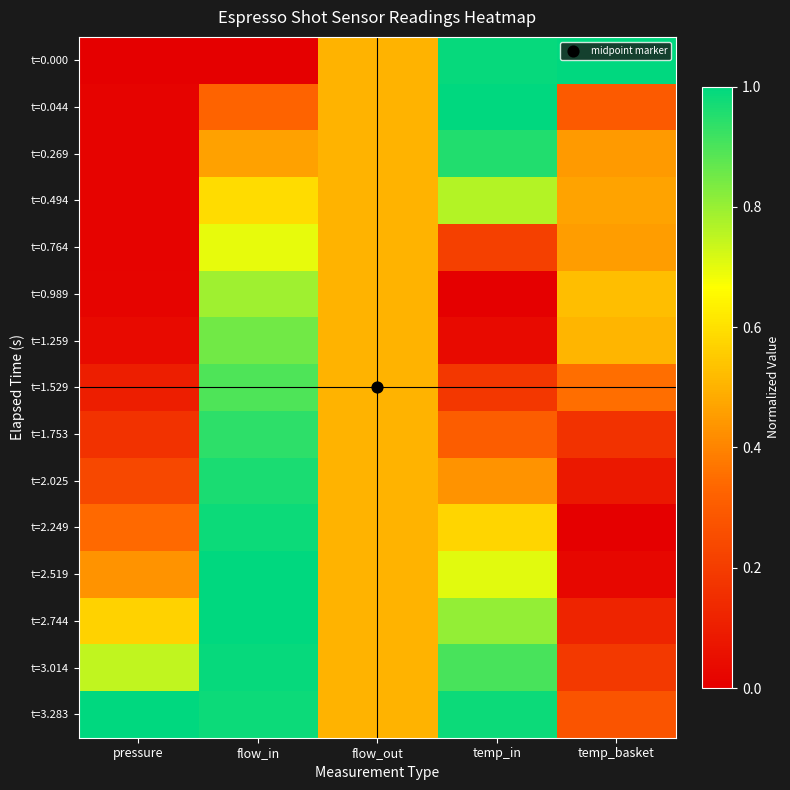

Reading right to left, what are all the values shown in this chart?

t=0.000: temp_basket=1.0	temp_in=1.0	flow_out=0.5	flow_in=0.0	pressure=0.0
t=0.044: temp_basket=0.3	temp_in=1.0	flow_out=0.5	flow_in=0.3	pressure=0.0
t=0.269: temp_basket=0.4	temp_in=1.0	flow_out=0.5	flow_in=0.5	pressure=0.0
t=0.494: temp_basket=0.5	temp_in=0.8	flow_out=0.5	flow_in=0.6	pressure=0.0
t=0.764: temp_basket=0.5	temp_in=0.2	flow_out=0.5	flow_in=0.7	pressure=0.0
t=0.989: temp_basket=0.5	temp_in=0.0	flow_out=0.5	flow_in=0.8	pressure=0.0
t=1.259: temp_basket=0.5	temp_in=0.0	flow_out=0.5	flow_in=0.9	pressure=0.0
t=1.529: temp_basket=0.4	temp_in=0.2	flow_out=0.5	flow_in=0.9	pressure=0.1
t=1.753: temp_basket=0.2	temp_in=0.3	flow_out=0.5	flow_in=0.9	pressure=0.2
t=2.025: temp_basket=0.1	temp_in=0.4	flow_out=0.5	flow_in=1.0	pressure=0.2
t=2.249: temp_basket=0.0	temp_in=0.6	flow_out=0.5	flow_in=1.0	pressure=0.3
t=2.519: temp_basket=0.0	temp_in=0.7	flow_out=0.5	flow_in=1.0	pressure=0.4
t=2.744: temp_basket=0.1	temp_in=0.8	flow_out=0.5	flow_in=1.0	pressure=0.6
t=3.014: temp_basket=0.2	temp_in=0.9	flow_out=0.5	flow_in=1.0	pressure=0.7
t=3.283: temp_basket=0.3	temp_in=1.0	flow_out=0.5	flow_in=1.0	pressure=1.0